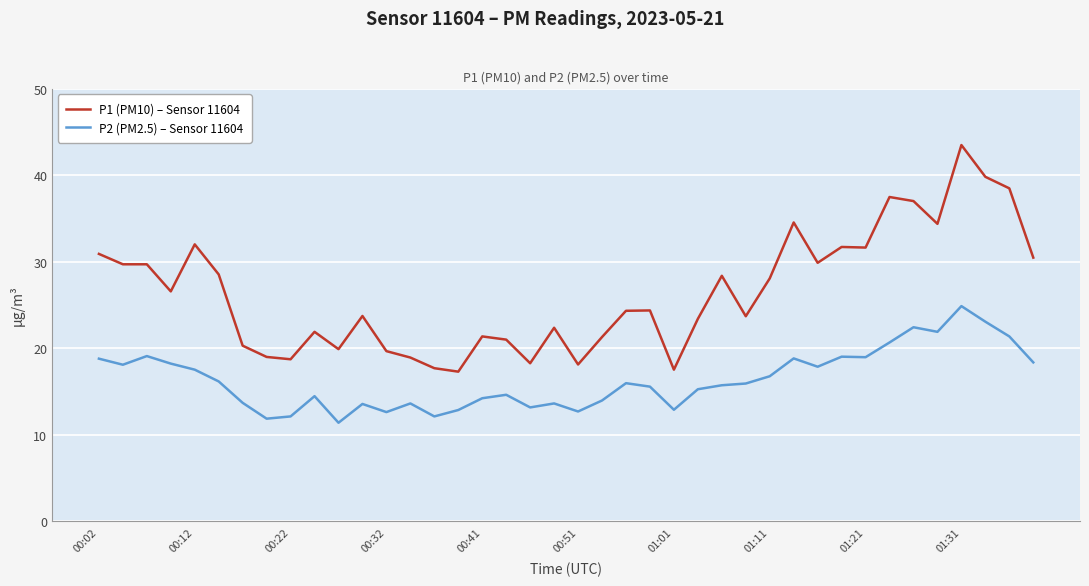

True or false: P1 (PM10) – Sensor 11604 and P2 (PM2.5) – Sensor 11604 intersect in this chart.

False